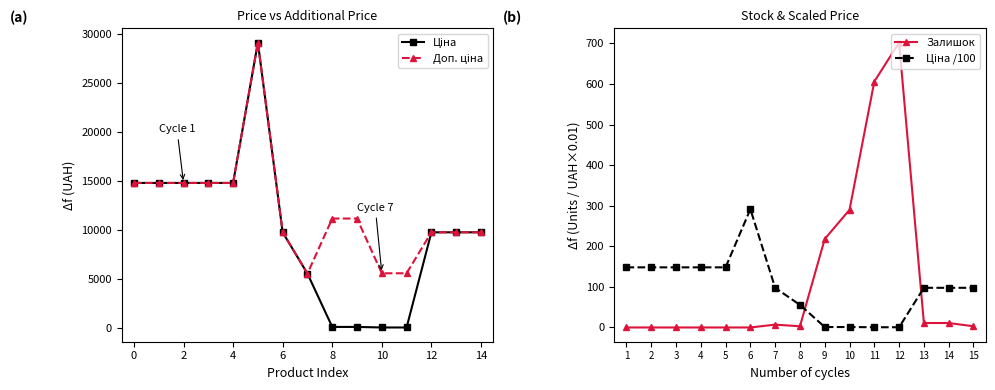

How many series are shown in this chart?

4